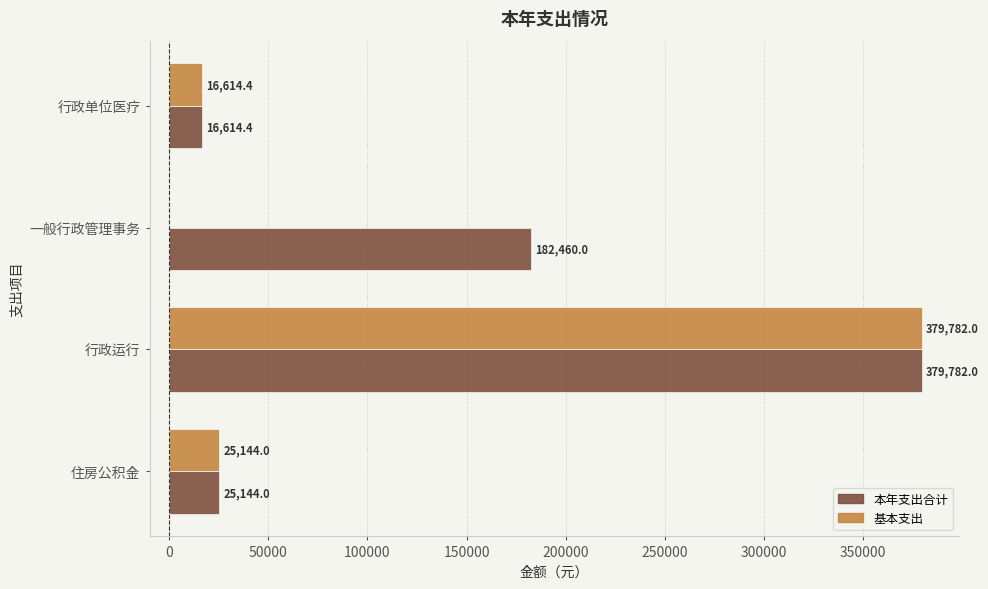

What are all the series names shown in the legend?

本年支出合计, 基本支出